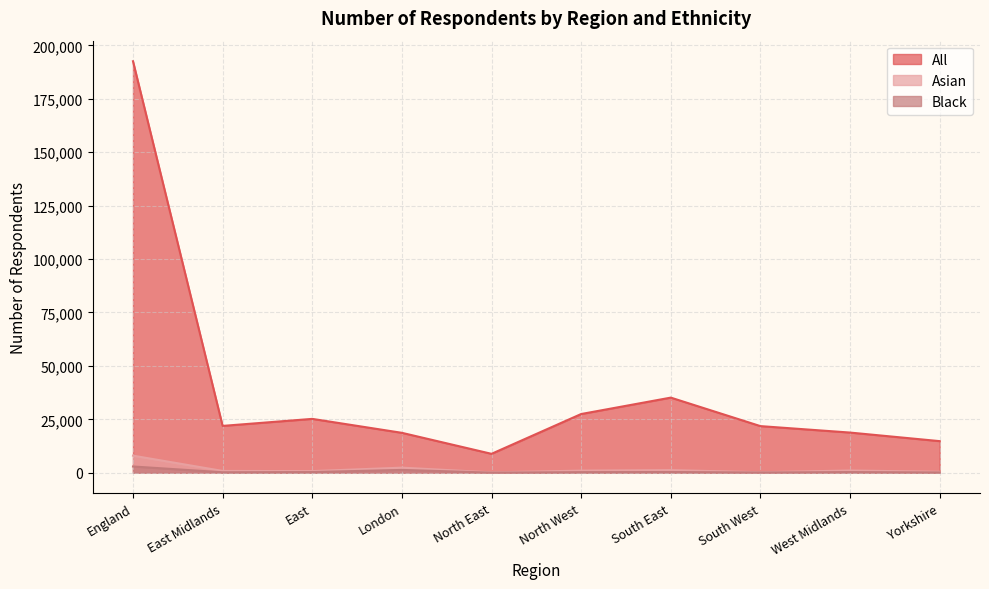

How many lines are shown in the chart?

3